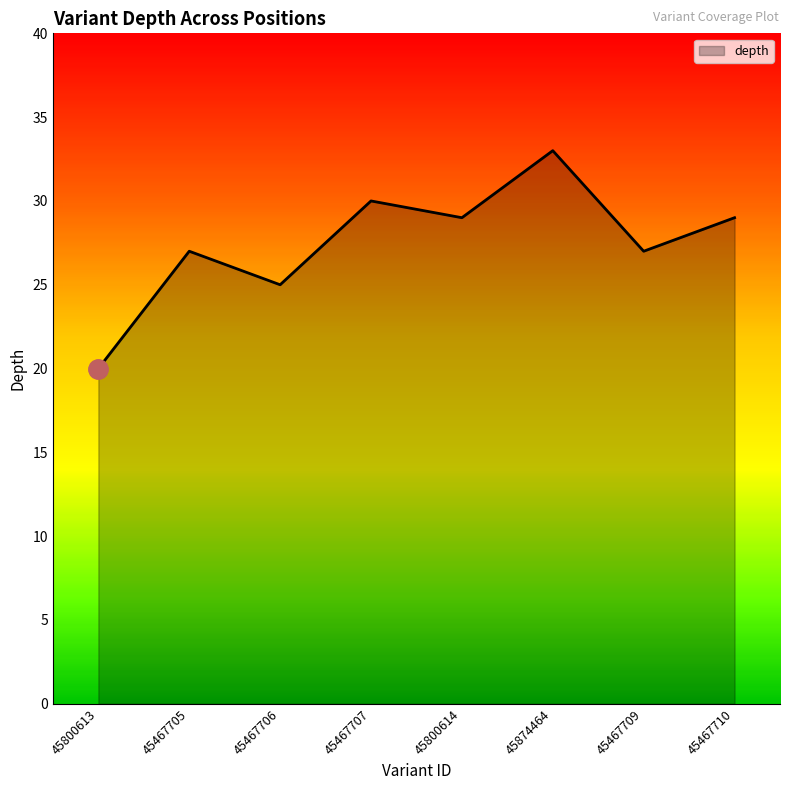

What is the approximate value at 45800613?

20